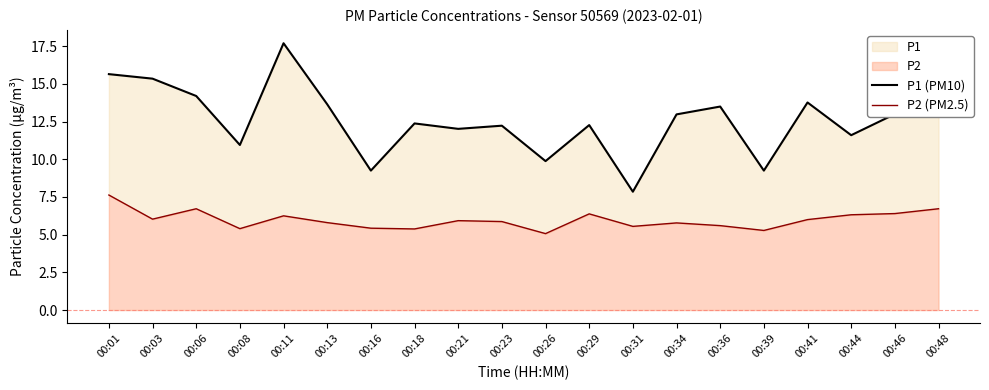

List the labels in order of P2 (PM2.5) value, smallest first.

00:26, 00:39, 00:18, 00:08, 00:16, 00:31, 00:36, 00:34, 00:13, 00:23, 00:21, 00:41, 00:03, 00:11, 00:44, 00:29, 00:46, 00:06, 00:48, 00:01